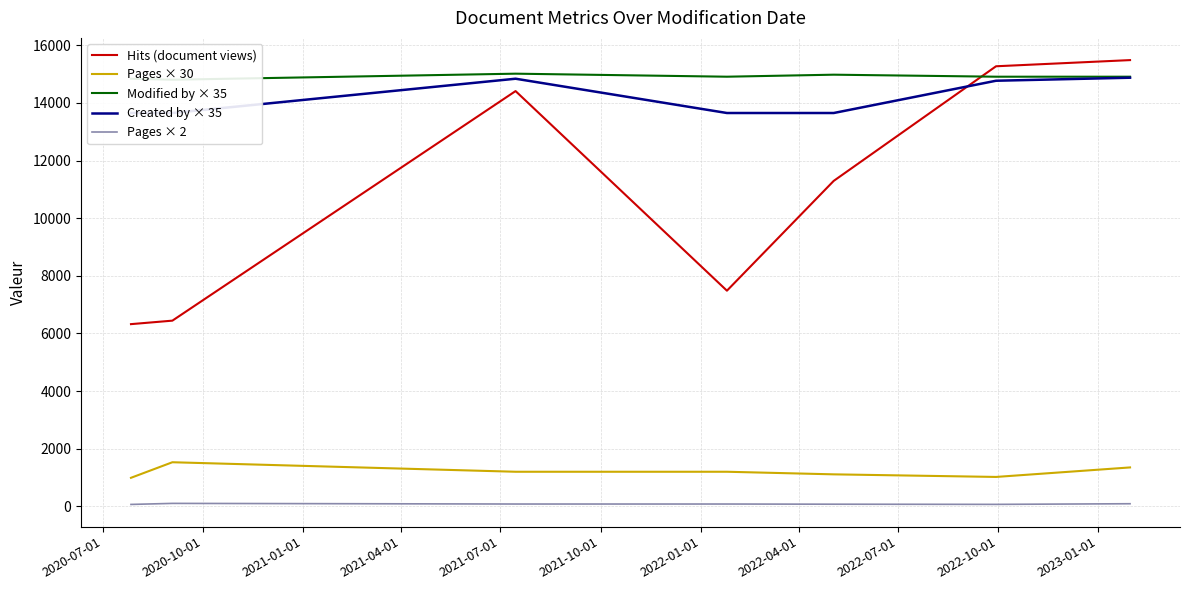

Which series has the largest total across all categories?

Modified by × 35